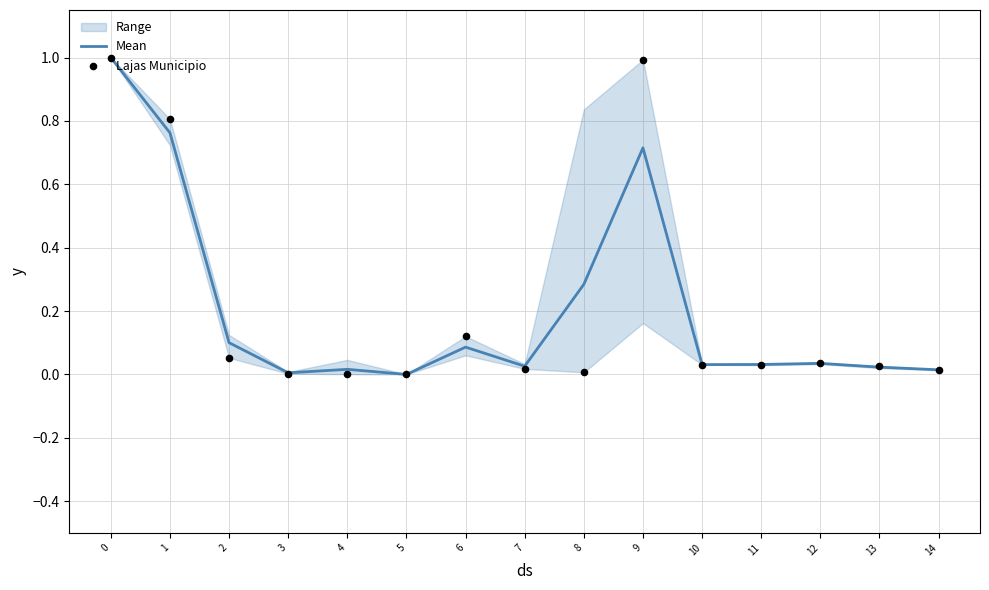

Which series has the largest total across all categories?

Lajas Municipio